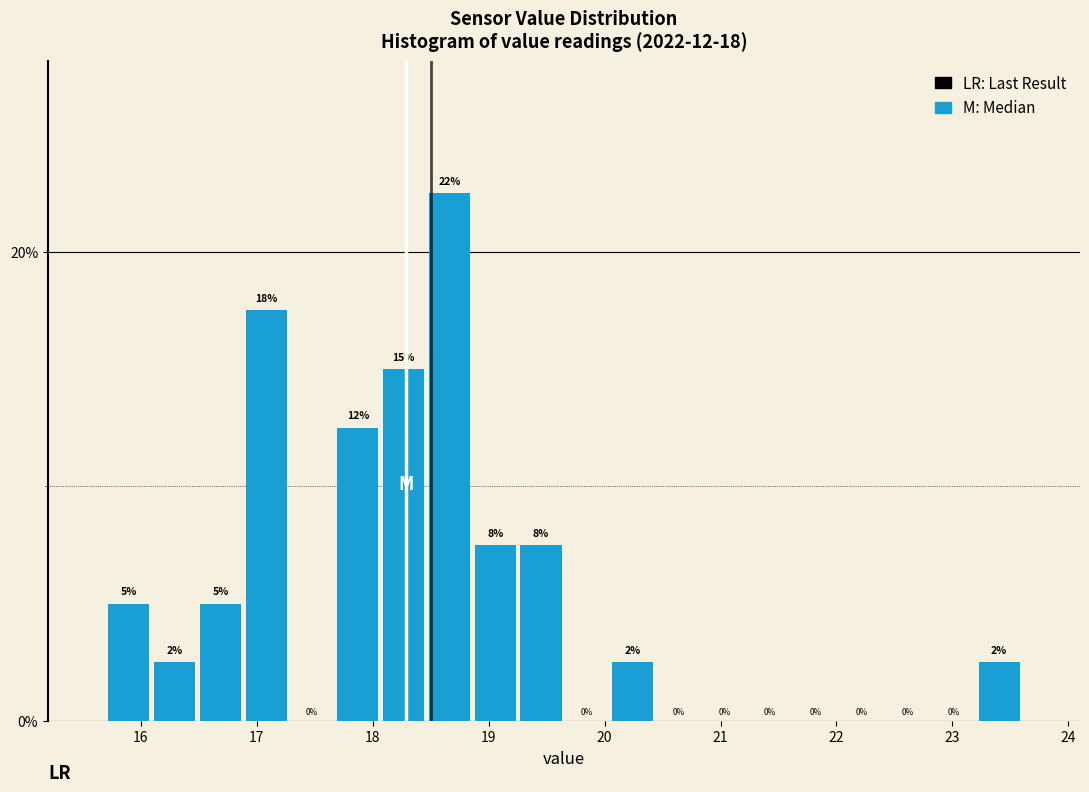

Read against the x-axis, roughly where is the centre of the tallest bar?

18.7